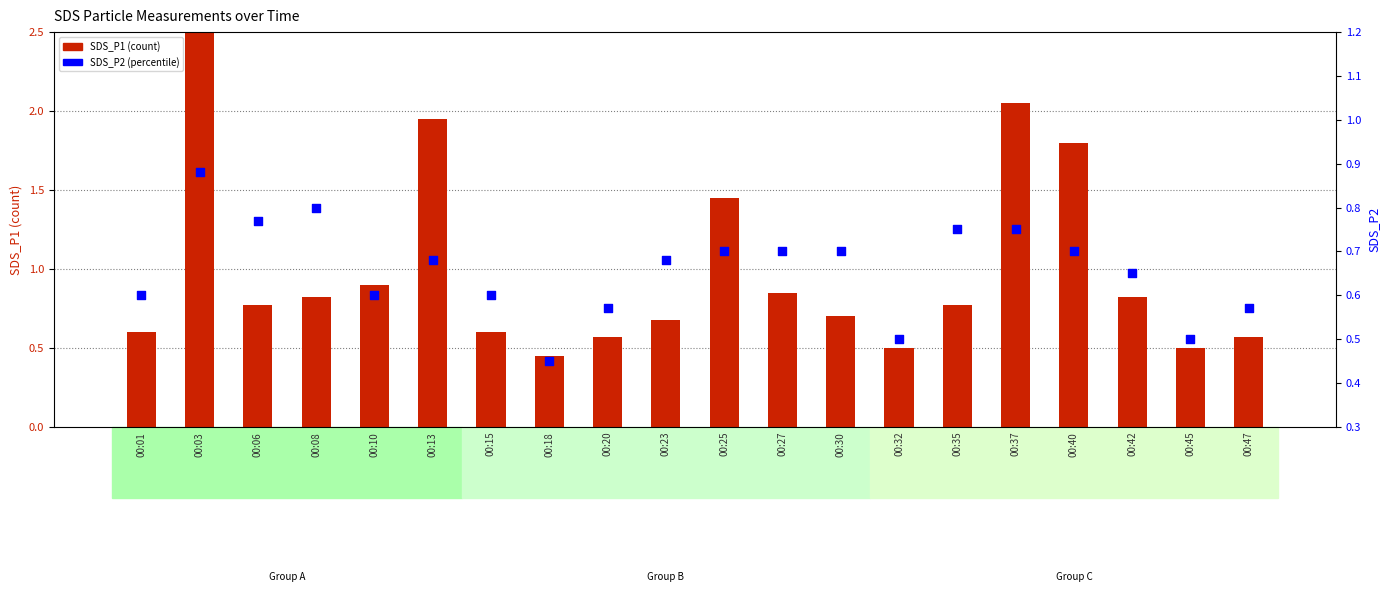

Which series has the largest Y range (max minus min)?

SDS_P1